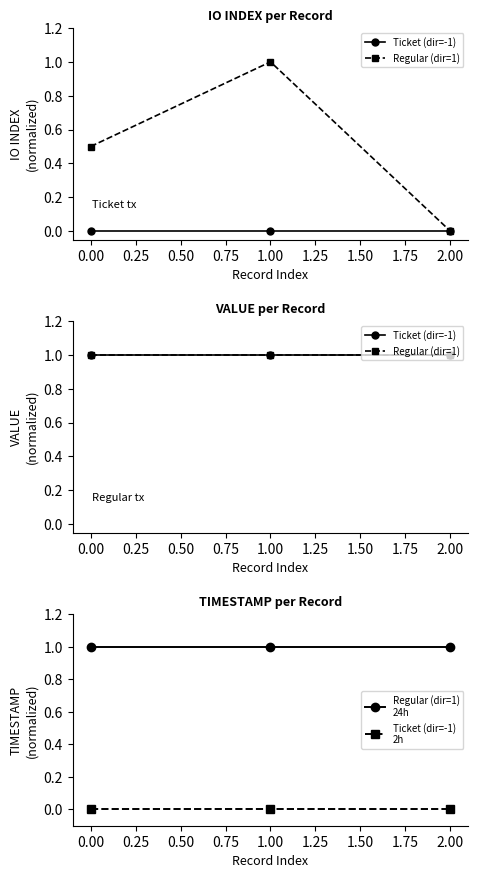

Read the Ticket (dir=-1) value at 1.00.

1